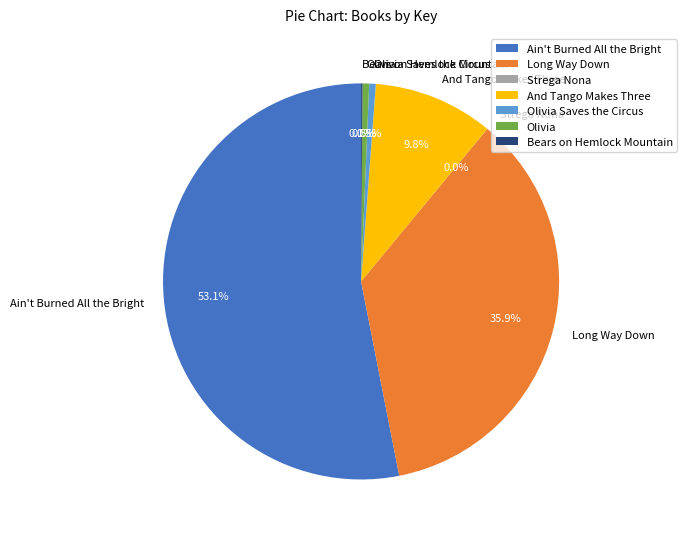

Which category has the biggest portion of the pie?

Ain't Burned All the Bright